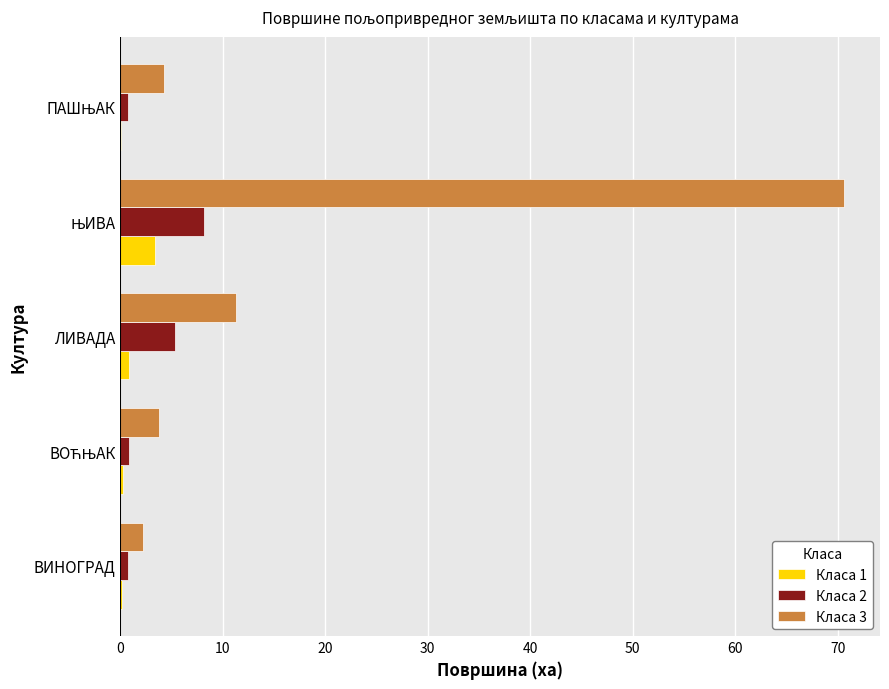

What is the maximum value shown in the chart?

70.6